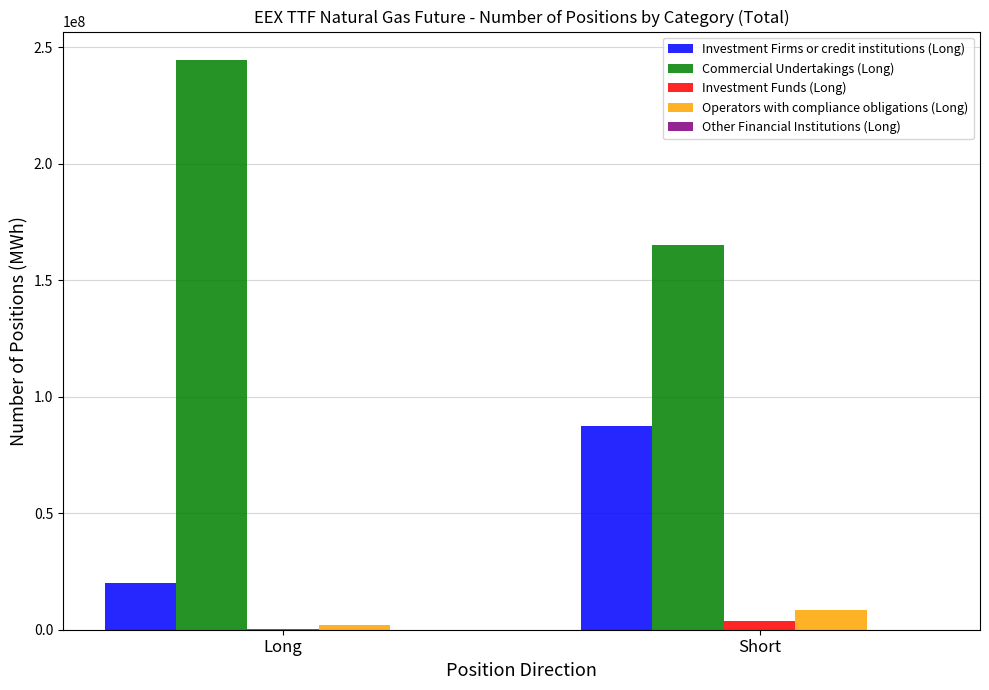

How many categories are shown in the chart?

2